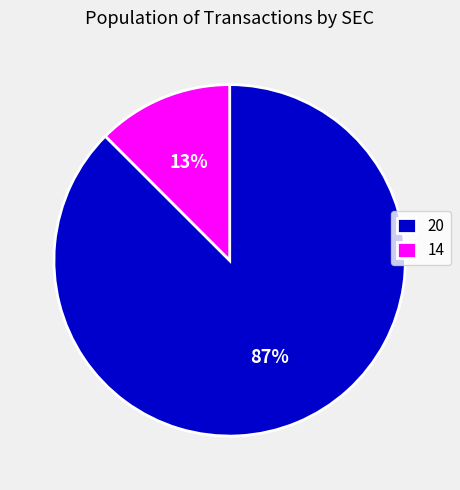

Does 20 account for over 50% of the chart?

Yes